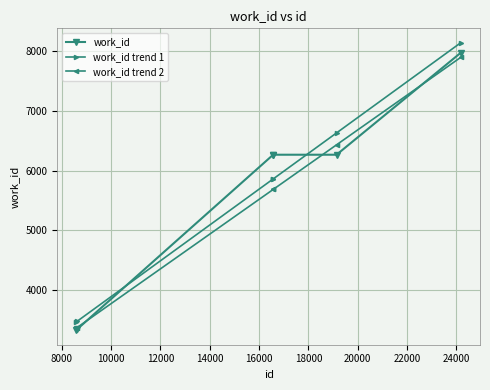

What is the value of the work_id trend 1 point at the 6th from the left?

8136.5